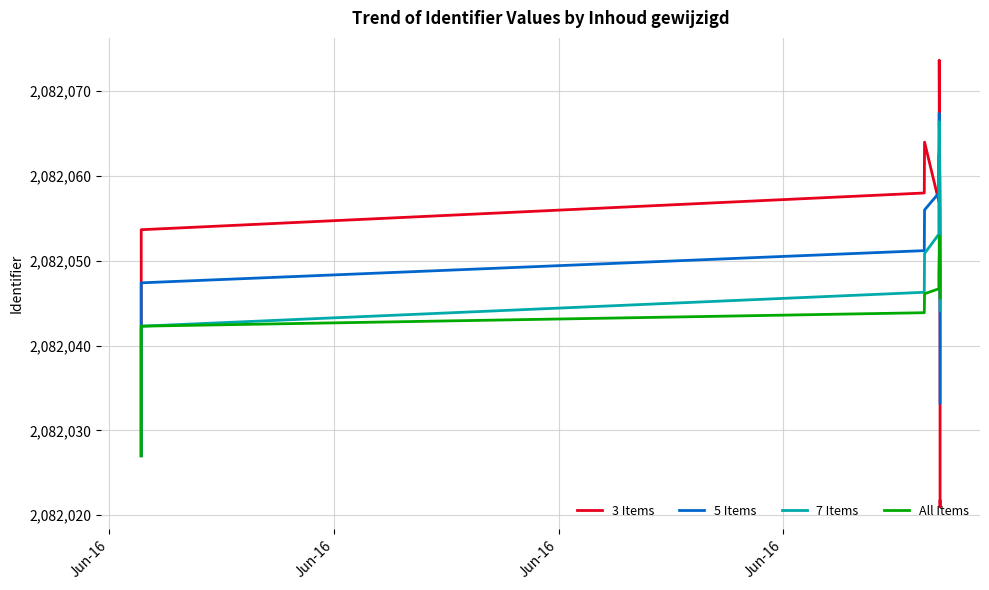

How many times do 3 Items and 7 Items cross each other?

1